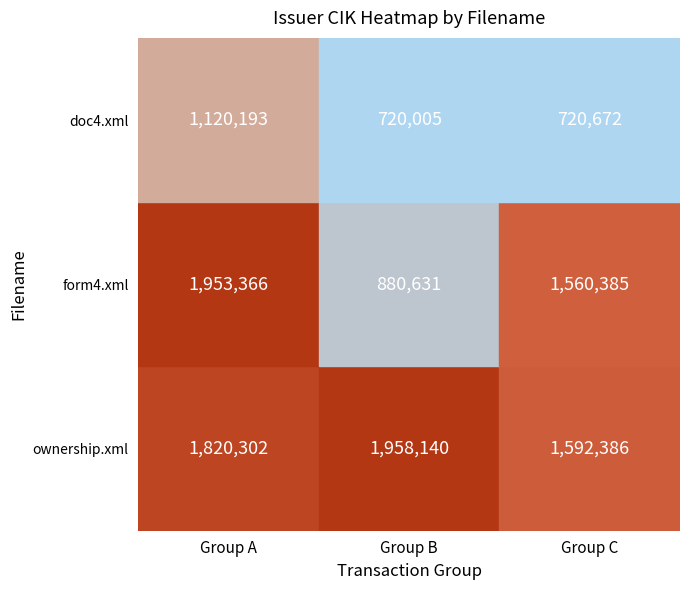

At form4.xml, list the series in order from largest to smallest.

ownership.xml, form4.xml, doc4.xml